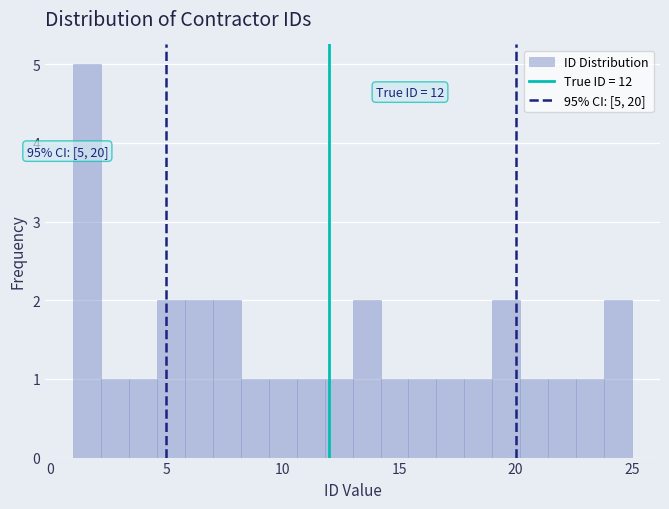

Around what value on the x-axis is the tallest bar? Give the approximate position of its centre, as read against the axis.

1.5